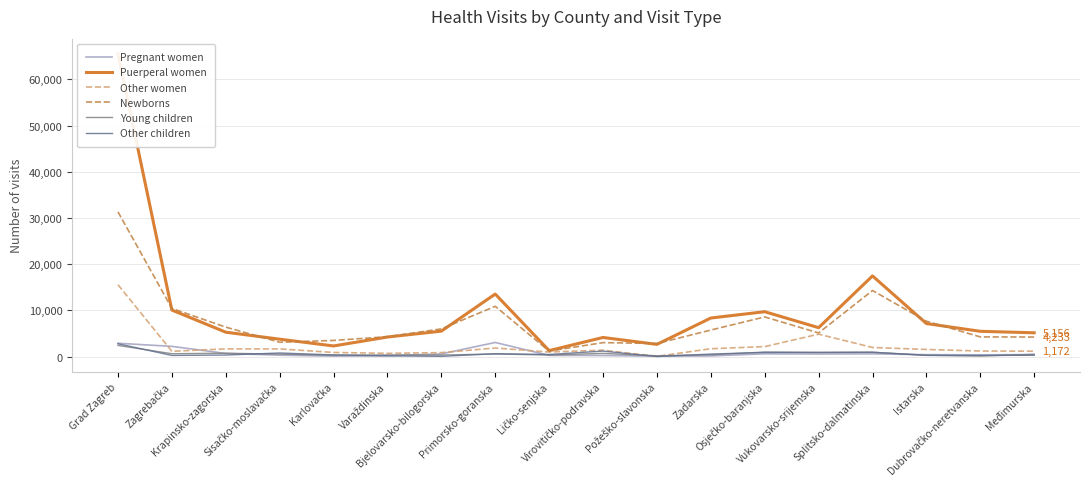

Reading left to right, extract all data points from this chart.

Pregnant women: Grad Zagreb=2890	Zagrebačka=2215	Krapinsko-zagorska=683	Sisačko-moslavačka=310	Karlovačka=102	Varaždinska=177	Bjelovarsko-bilogorska=581	Primorsko-goranska=3063	Ličko-senjska=259	Virovitičko-podravska=244	Požeško-slavonska=84	Zadarska=150	Osječko-baranjska=598	Vukovarsko-srijemska=559	Splitsko-dalmatinska=599	Istarska=416	Dubrovačko-neretvanska=386	Međimurska=429
Puerperal women: Grad Zagreb=65553	Zagrebačka=10081	Krapinsko-zagorska=5287	Sisačko-moslavačka=3769	Karlovačka=2307	Varaždinska=4240	Bjelovarsko-bilogorska=5514	Primorsko-goranska=13544	Ličko-senjska=1304	Virovitičko-podravska=4141	Požeško-slavonska=2648	Zadarska=8355	Osječko-baranjska=9718	Vukovarsko-srijemska=6265	Splitsko-dalmatinska=17468	Istarska=7156	Dubrovačko-neretvanska=5477	Međimurska=5156
Other women: Grad Zagreb=15567	Zagrebačka=1152	Krapinsko-zagorska=1667	Sisačko-moslavačka=1664	Karlovačka=900	Varaždinska=705	Bjelovarsko-bilogorska=863	Primorsko-goranska=1864	Ličko-senjska=989	Virovitičko-podravska=1394	Požeško-slavonska=54	Zadarska=1705	Osječko-baranjska=2166	Vukovarsko-srijemska=4858	Splitsko-dalmatinska=1979	Istarska=1551	Dubrovačko-neretvanska=1209	Međimurska=1172
Newborns: Grad Zagreb=31337	Zagrebačka=10438	Krapinsko-zagorska=6379	Sisačko-moslavačka=3106	Karlovačka=3501	Varaždinska=4309	Bjelovarsko-bilogorska=6002	Primorsko-goranska=10891	Ličko-senjska=1194	Virovitičko-podravska=3027	Požeško-slavonska=2835	Zadarska=5749	Osječko-baranjska=8587	Vukovarsko-srijemska=5122	Splitsko-dalmatinska=14308	Istarska=7666	Dubrovačko-neretvanska=4269	Međimurska=4233
Young children: Grad Zagreb=2424	Zagrebačka=627	Krapinsko-zagorska=729	Sisačko-moslavačka=537	Karlovačka=296	Varaždinska=355	Bjelovarsko-bilogorska=332	Primorsko-goranska=568	Ličko-senjska=339	Virovitičko-podravska=697	Požeško-slavonska=181	Zadarska=394	Osječko-baranjska=982	Vukovarsko-srijemska=889	Splitsko-dalmatinska=940	Istarska=300	Dubrovačko-neretvanska=124	Međimurska=495
Other children: Grad Zagreb=2784	Zagrebačka=252	Krapinsko-zagorska=336	Sisačko-moslavačka=785	Karlovačka=366	Varaždinska=167	Bjelovarsko-bilogorska=57	Primorsko-goranska=624	Ličko-senjska=464	Virovitičko-podravska=1192	Požeško-slavonska=10	Zadarska=550	Osječko-baranjska=903	Vukovarsko-srijemska=916	Splitsko-dalmatinska=950	Istarska=259	Dubrovačko-neretvanska=245	Međimurska=298